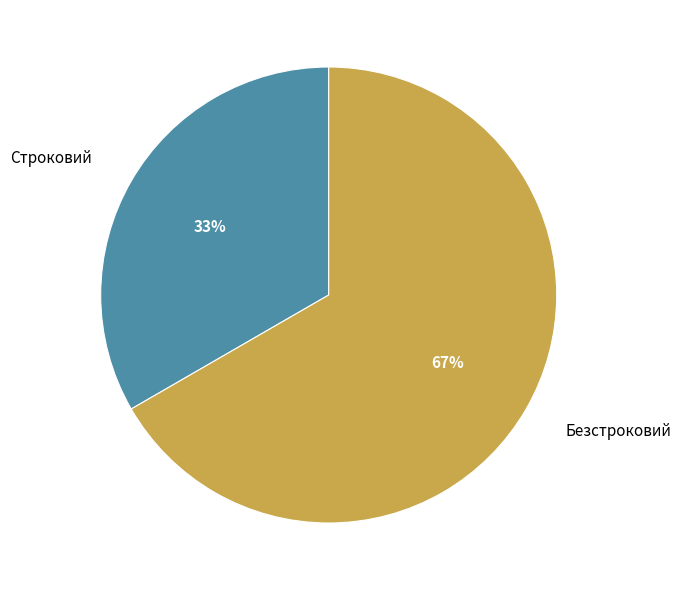

Count the number of slices in the pie.

2